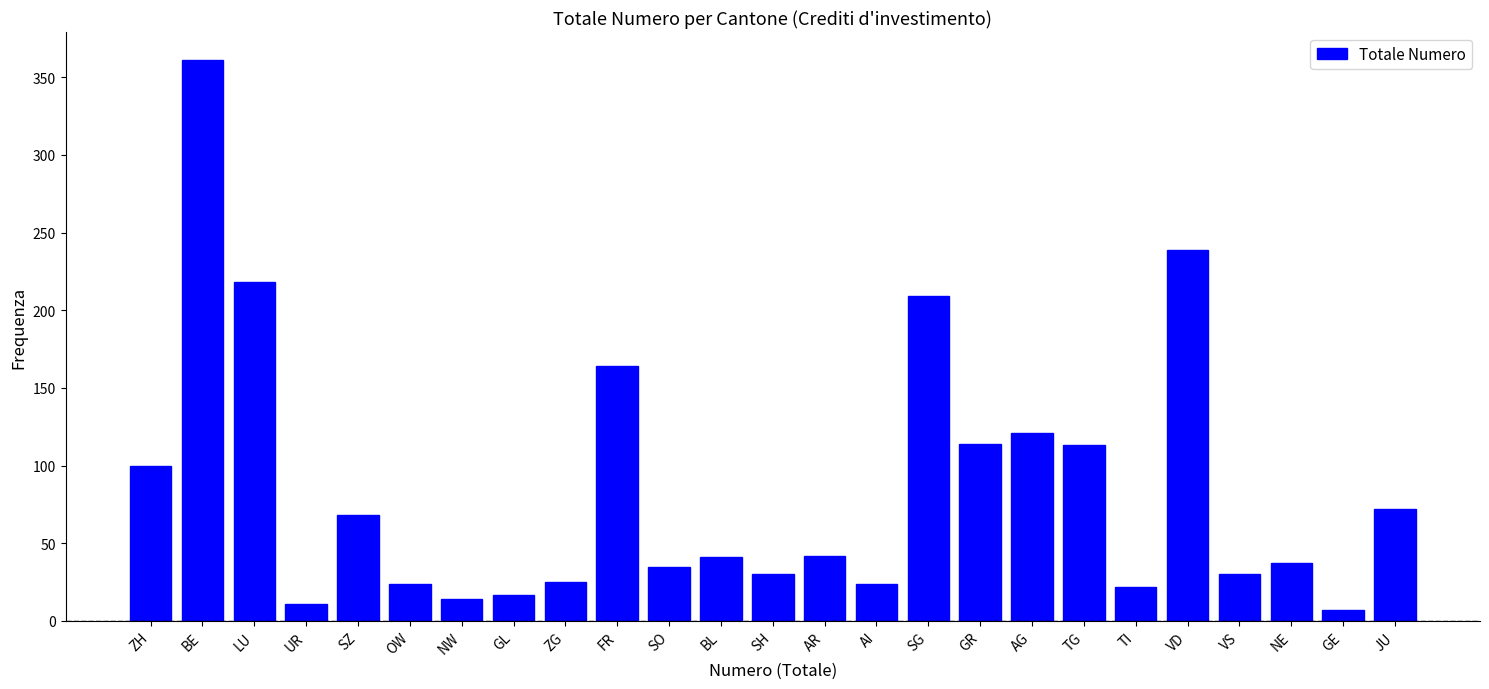

What is the label of the 20th bar from the right?

OW